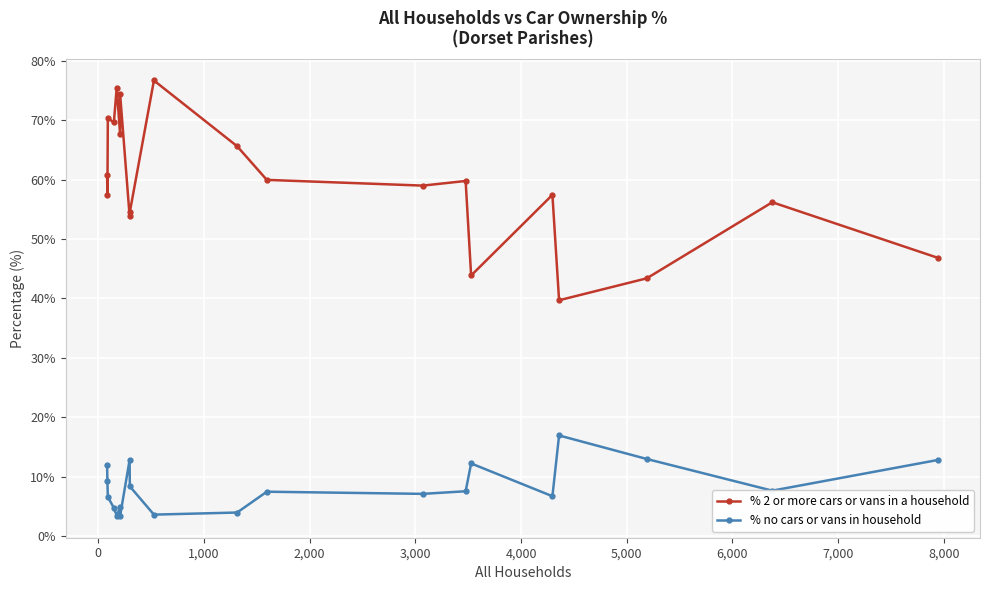

Does the chart display data point markers on the line(s)?

Yes